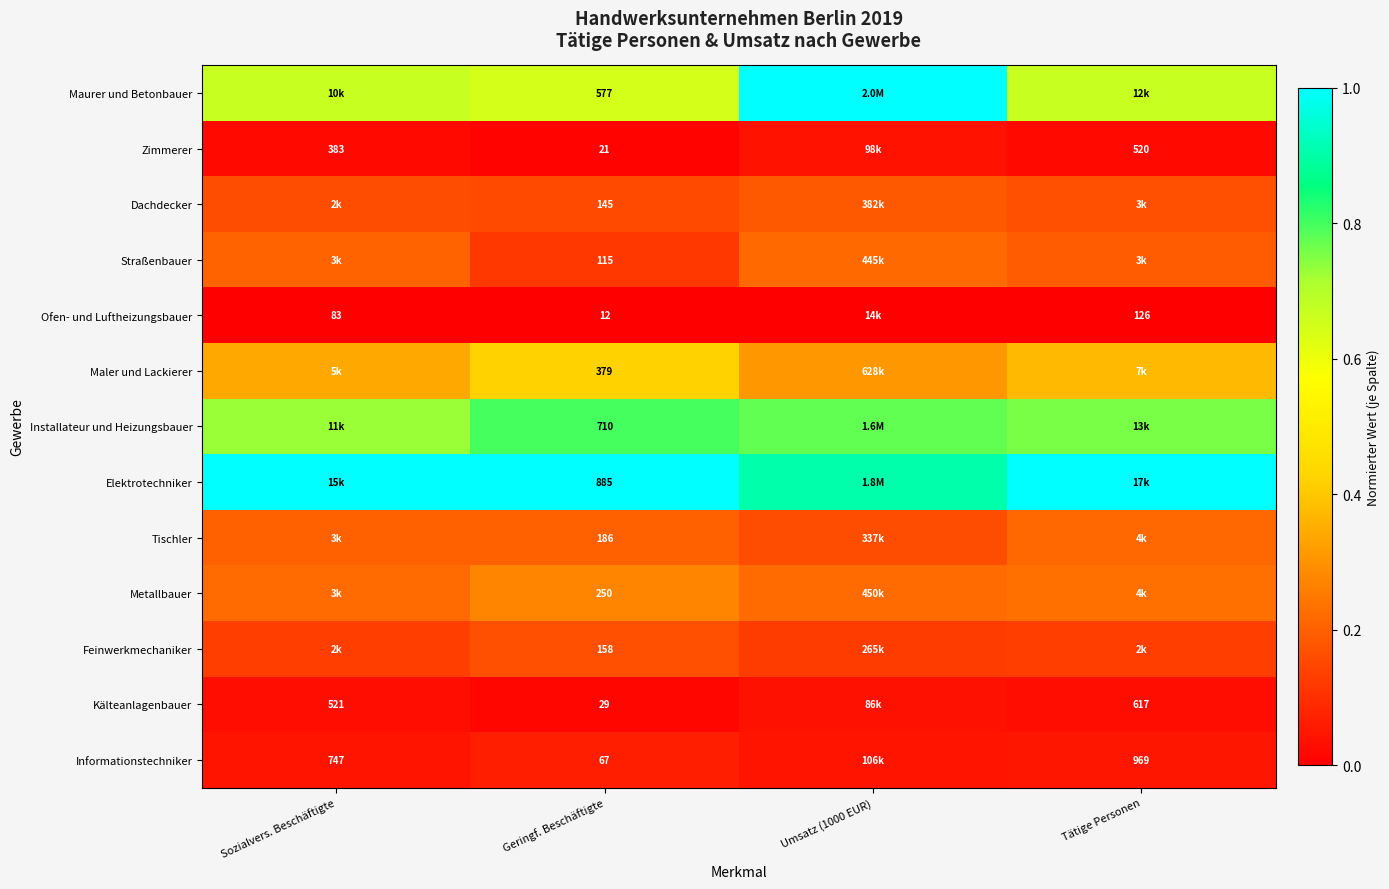

What is the difference between the highest and lowest values at Umsatz (1000 EUR)?

1.0